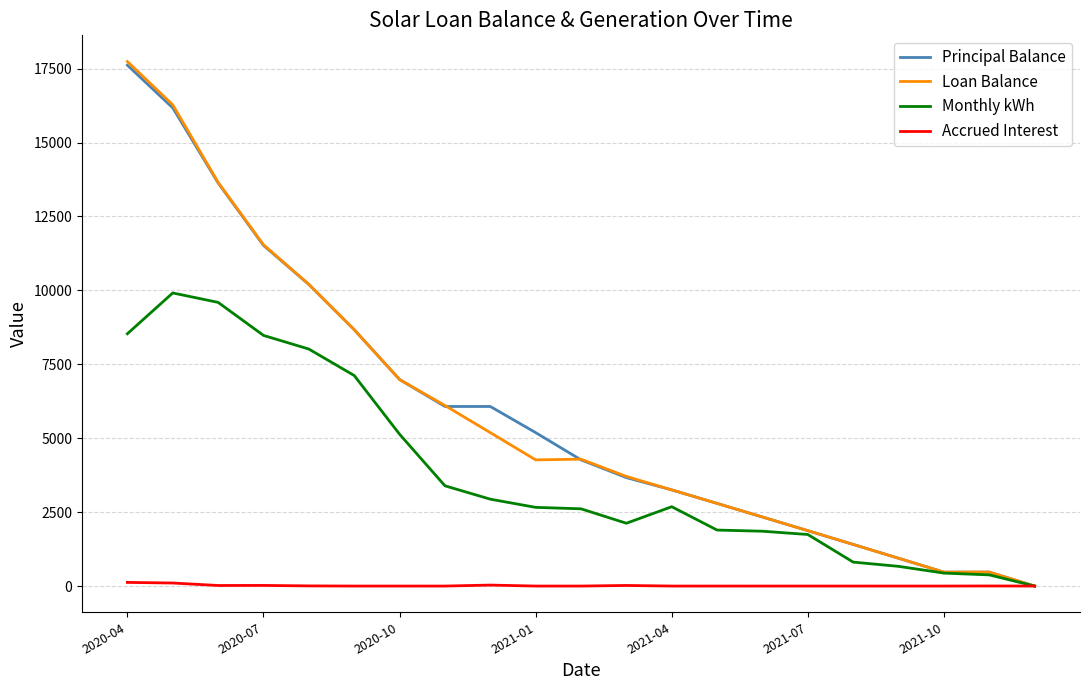

What is the greatest value displayed?

17739.0